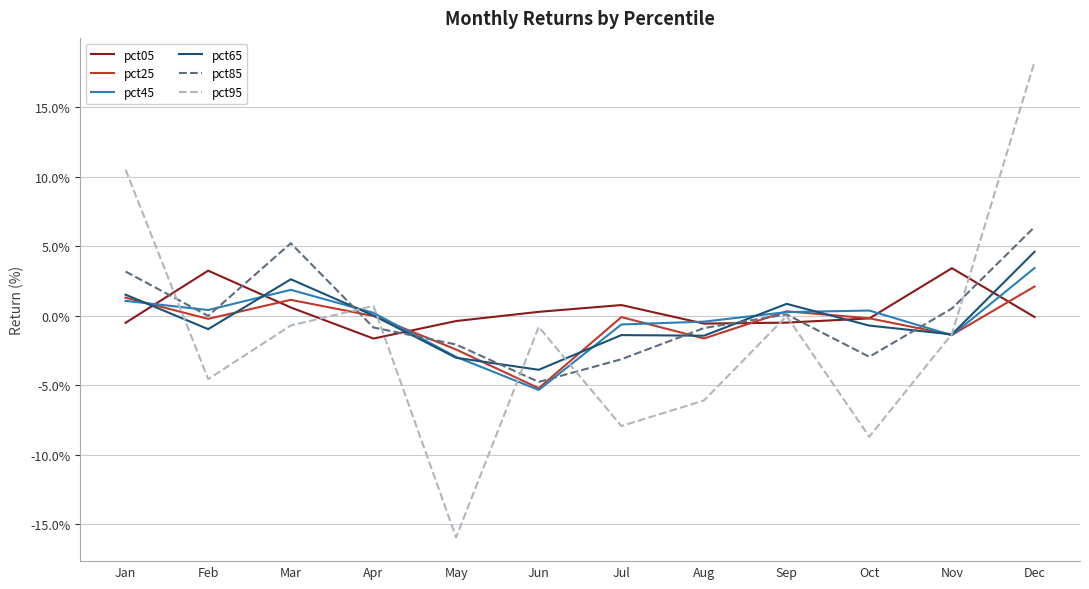

Does the chart display data point markers on the line(s)?

No